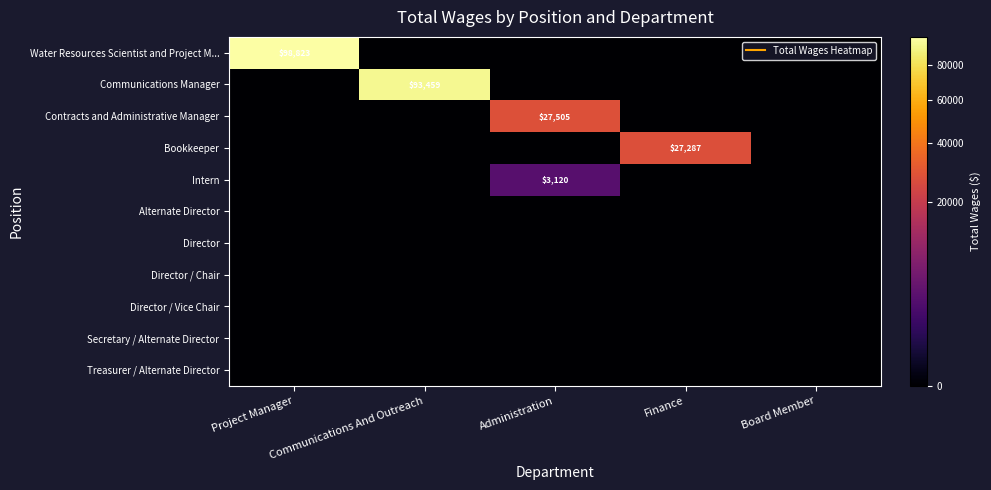

Which category has the highest value across all series?

Project Manager